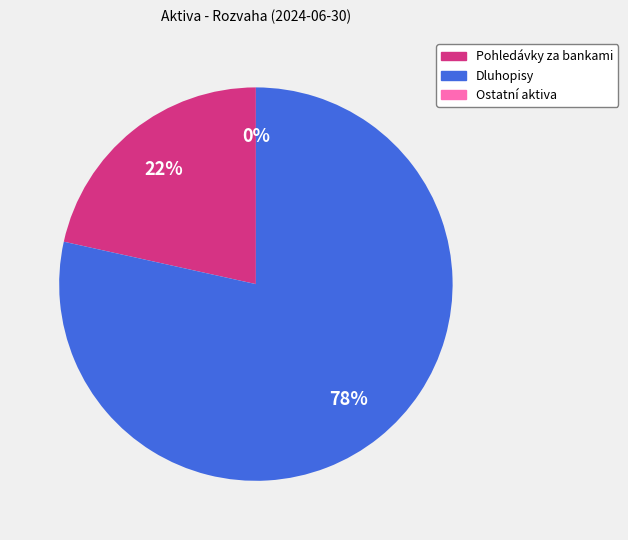

Is it true that Dluhopisy is 78% of the pie?

True